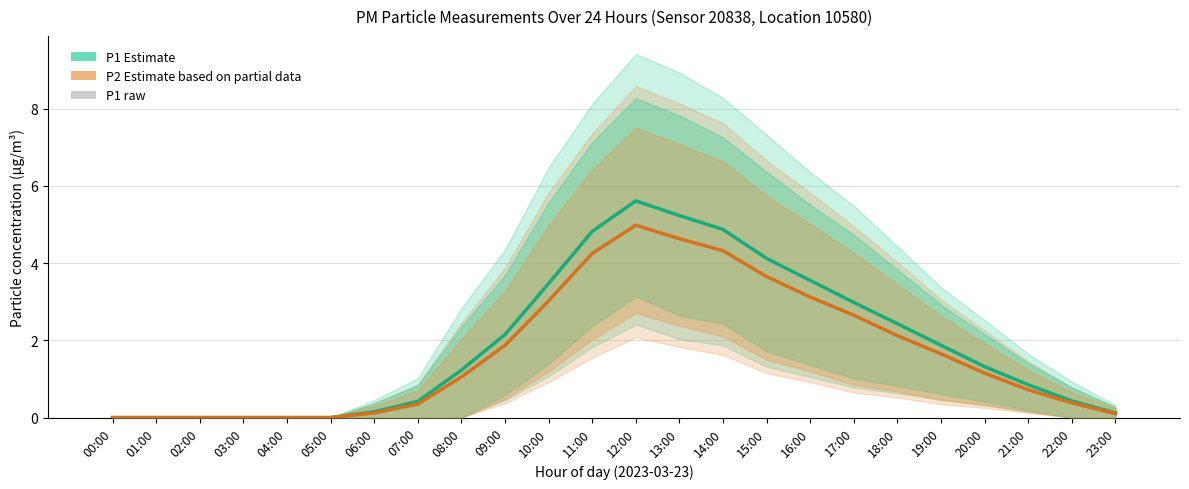

The P1 (Estimate) series shows 0.1 at 06:00. True or false?

True